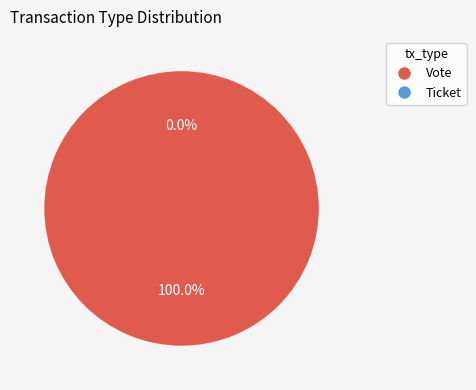

Rank the categories by value from lowest to highest.

Ticket, Vote